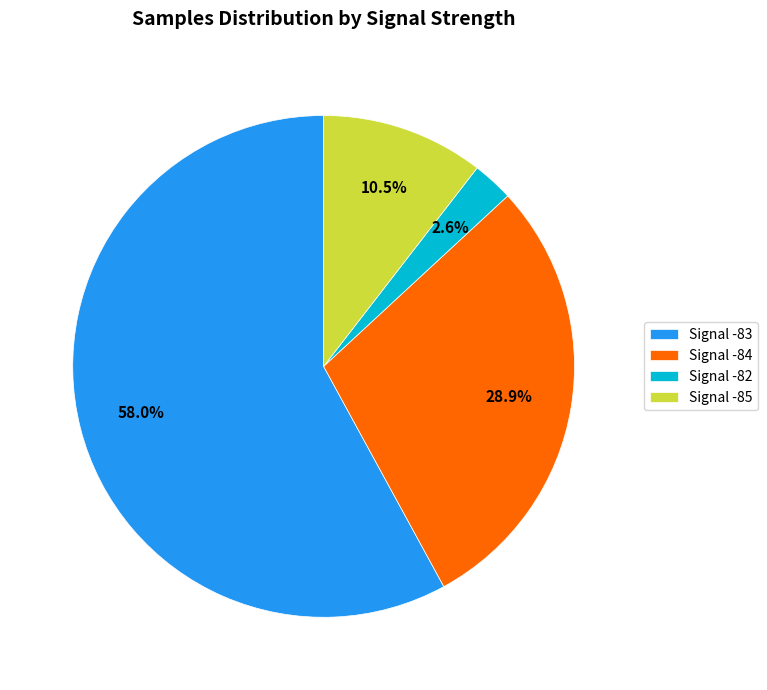

What portion of the pie excludes Signal -83?

42.0%